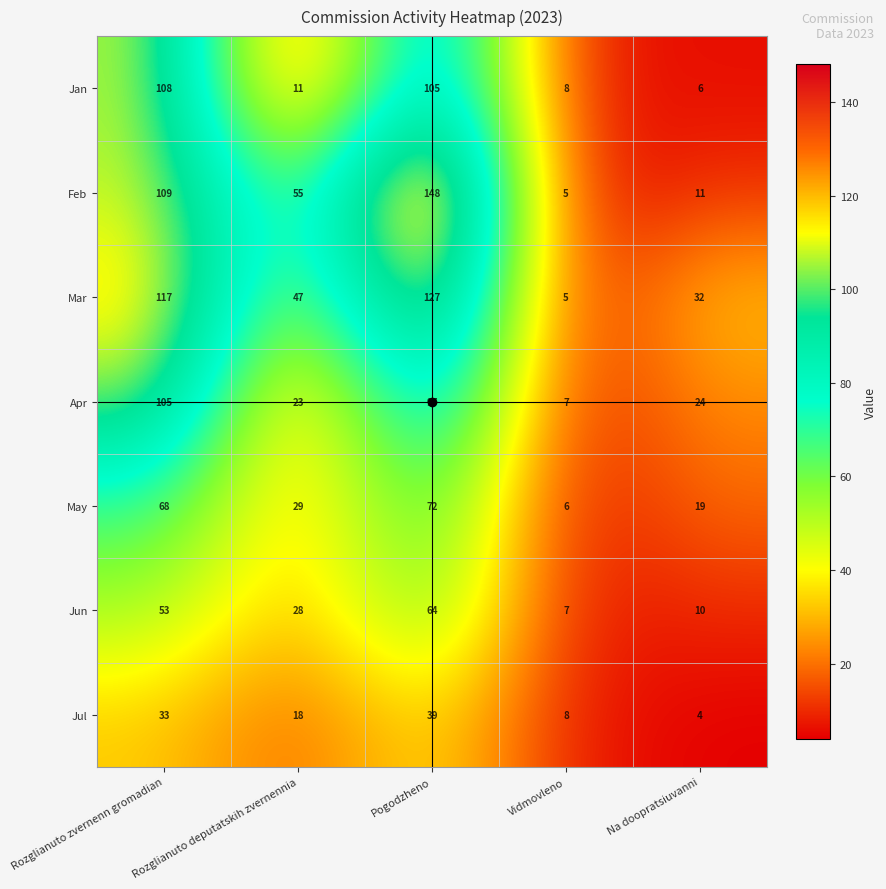

What is the minimum value shown in the chart?

4